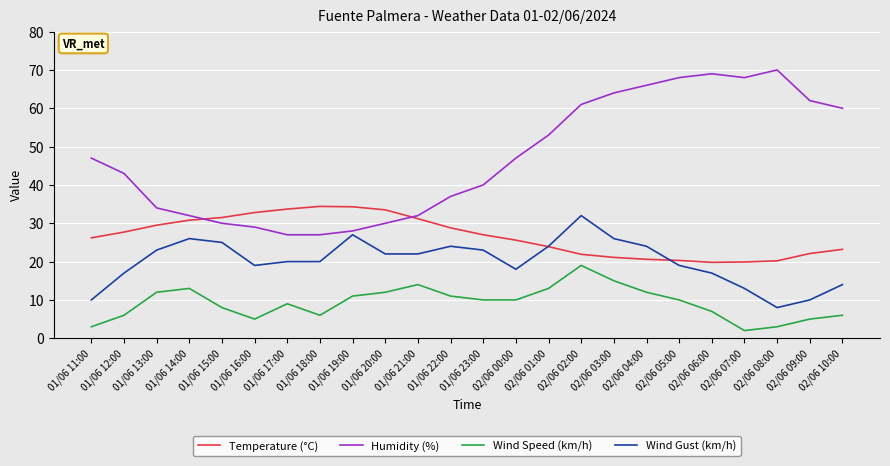

True or false: Wind Speed (km/h) and Temperature (°C) intersect in this chart.

False